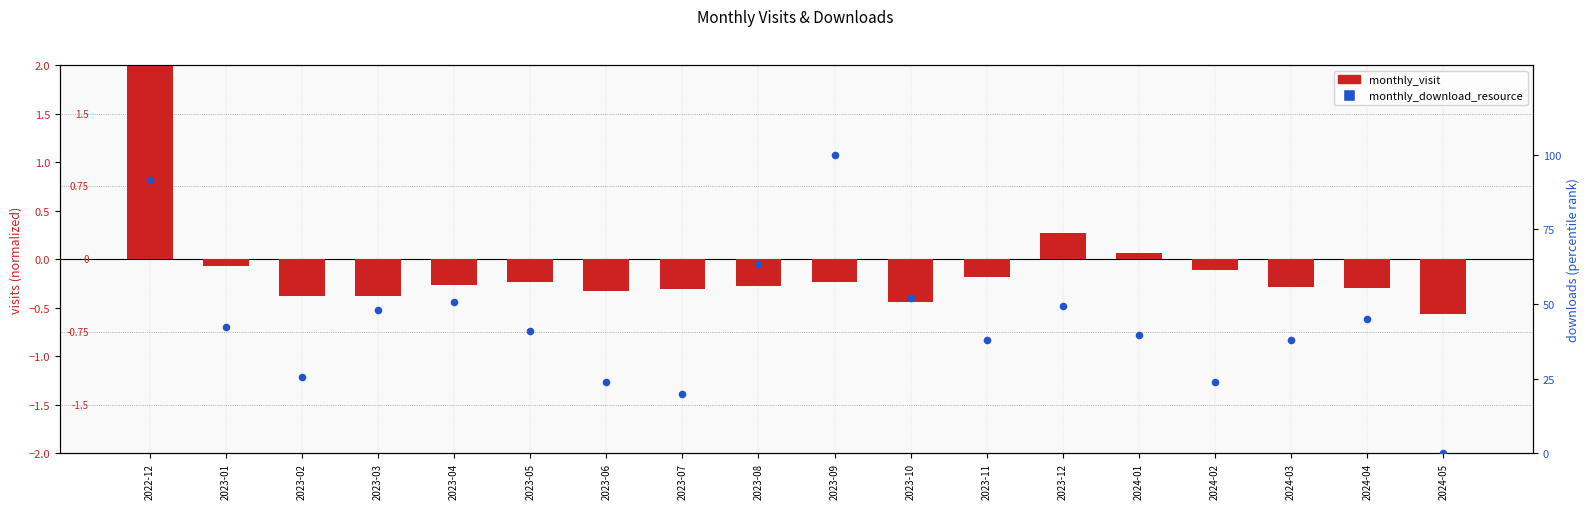

Is the value of monthly_download_resource at 2023-02 greater than the value of monthly_visit at 2024-03?

Yes